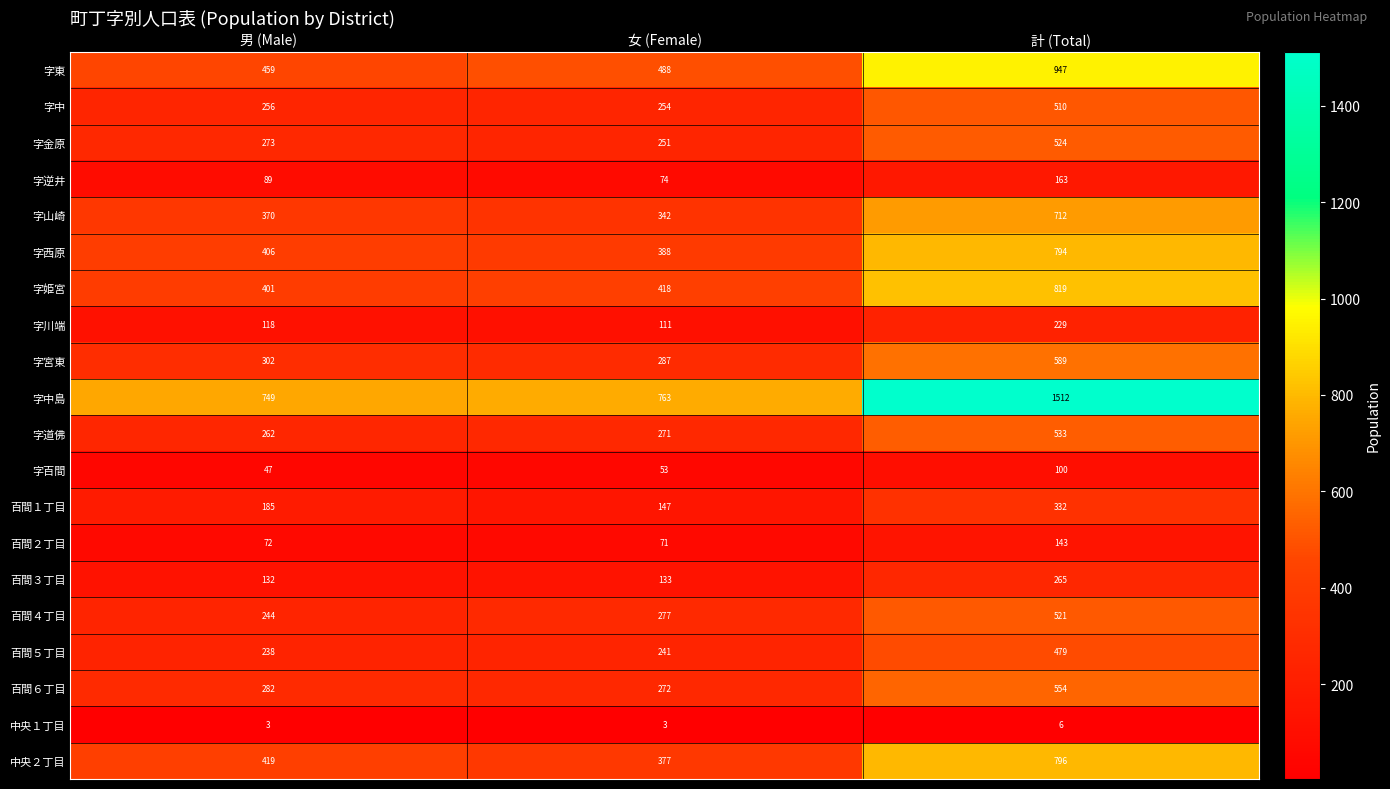

What is the minimum value shown in the chart?

3